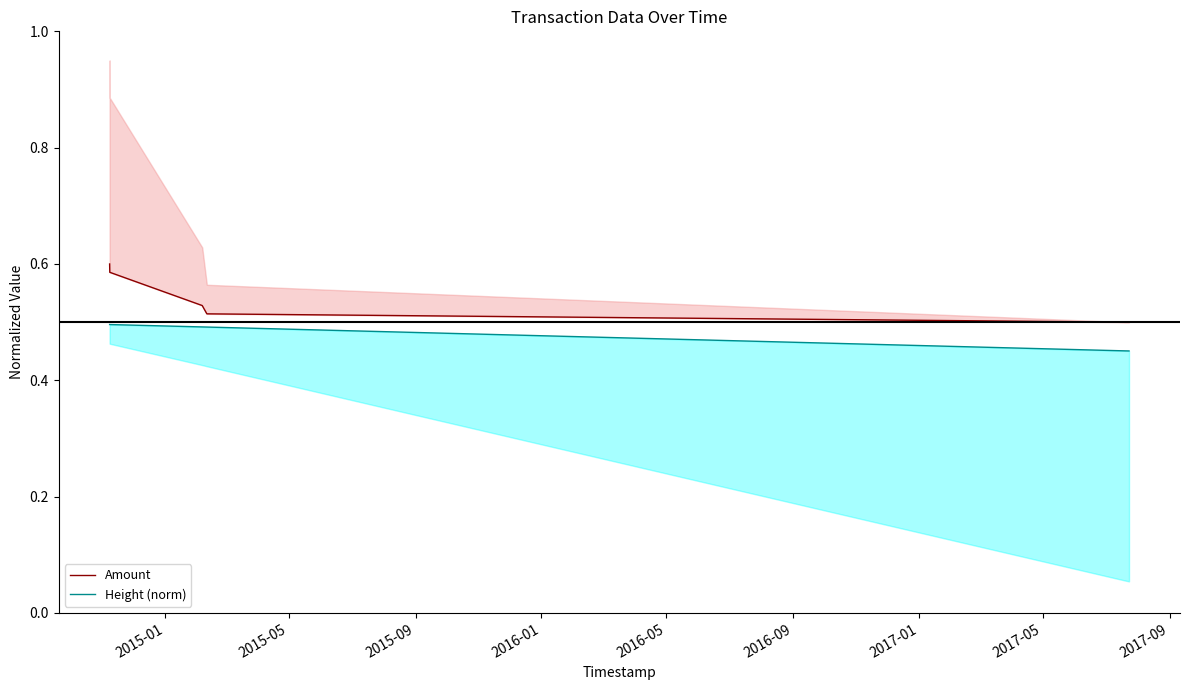

What is the sum of the Height (norm) values at 2015-01 and 2016-05?

0.9